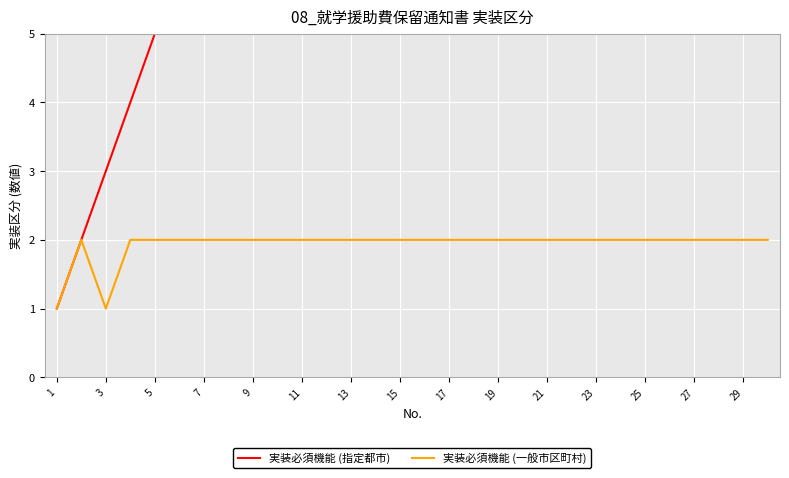

True or false: 実装必須機能 (一般市区町村) has a value of 2 at 17.

True